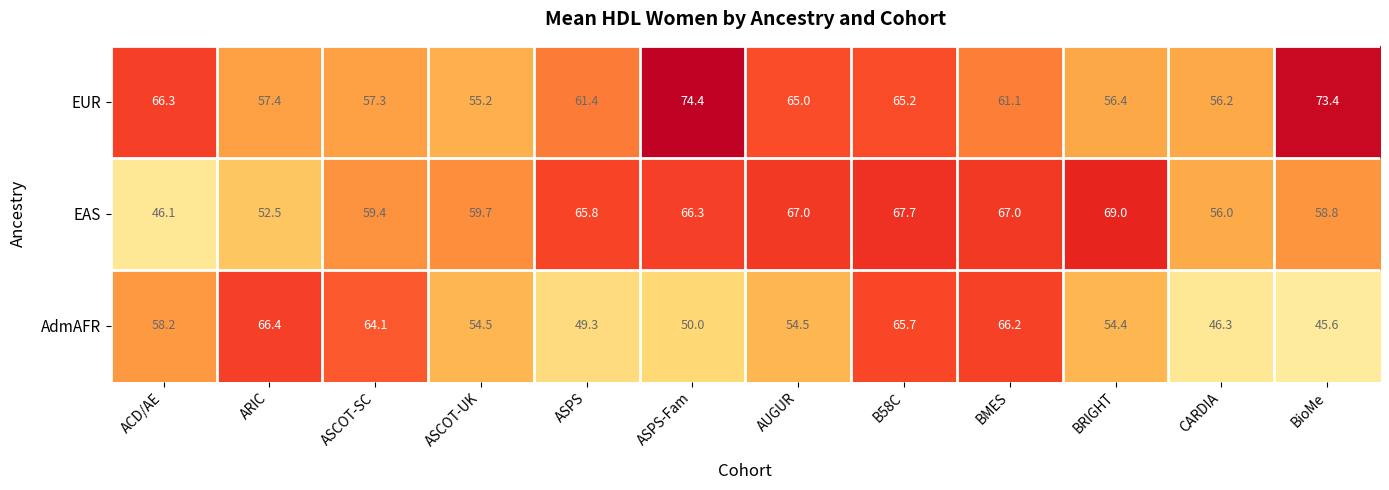

What is the difference between the EAS values at ACD/AE and CARDIA?

9.9